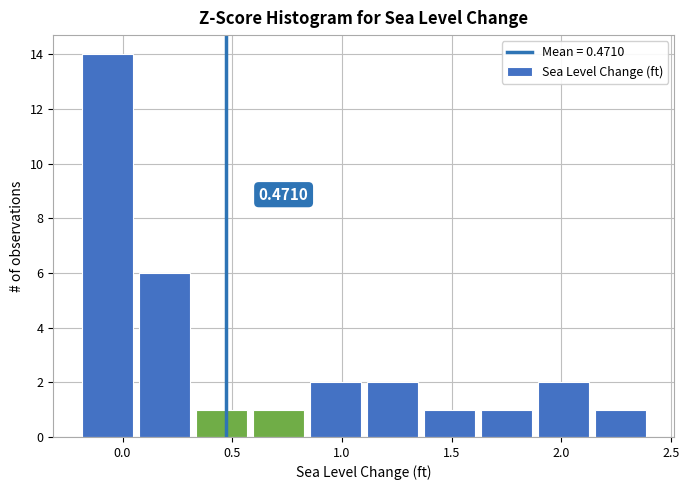

Over which range of the x-axis is the bar tallest?

-0.20 to 0.06